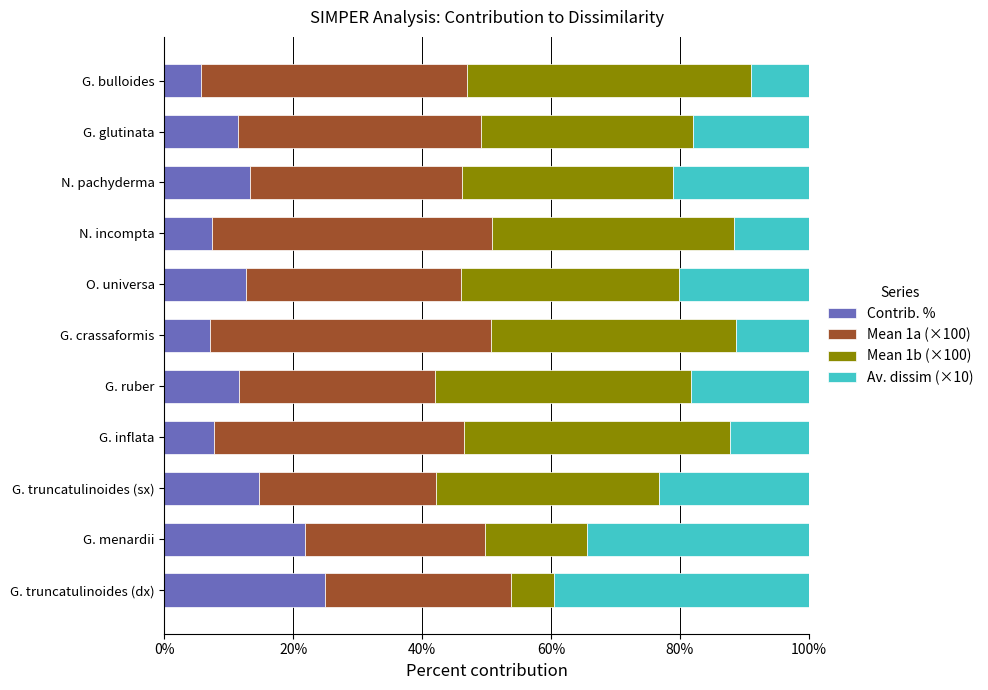

What is the difference between the maximum and minimum values in the Contrib. % series?

19.3